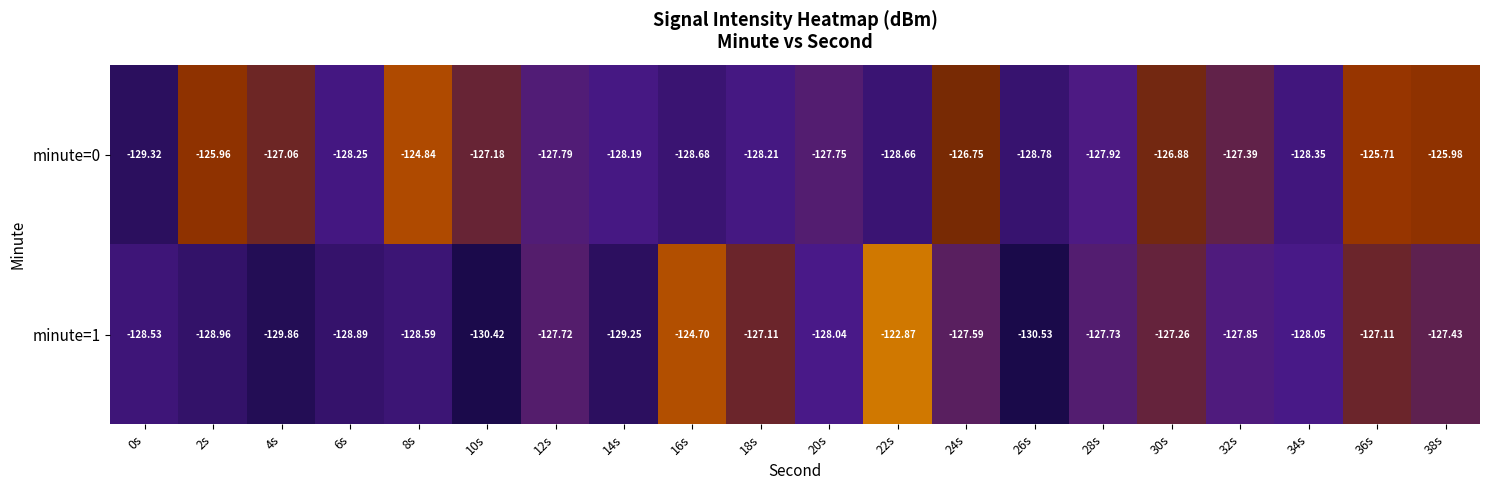

Is the value of minute=1 at 36s greater than the value of minute=0 at 34s?

Yes